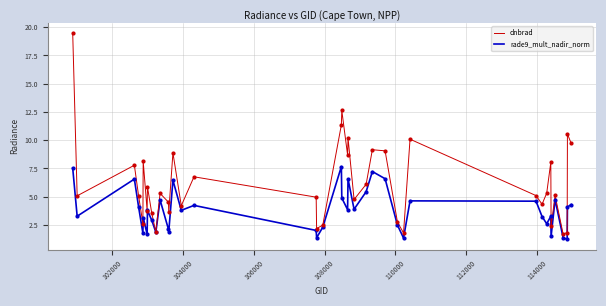

What is the greatest value displayed?

19.5